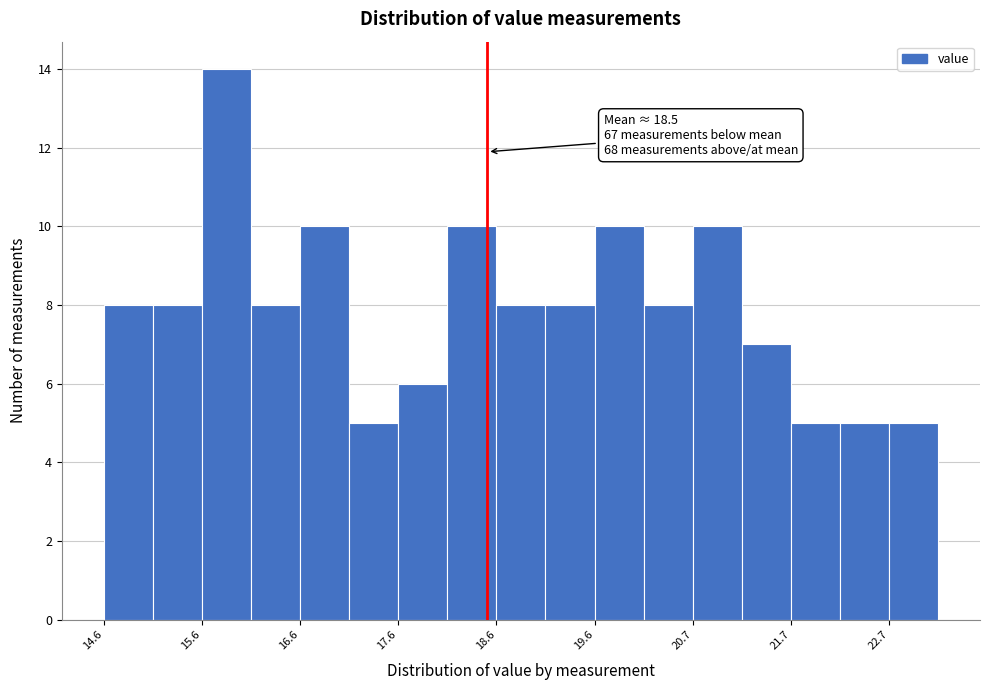

Read against the x-axis, roughly where is the centre of the tallest bar?

15.8